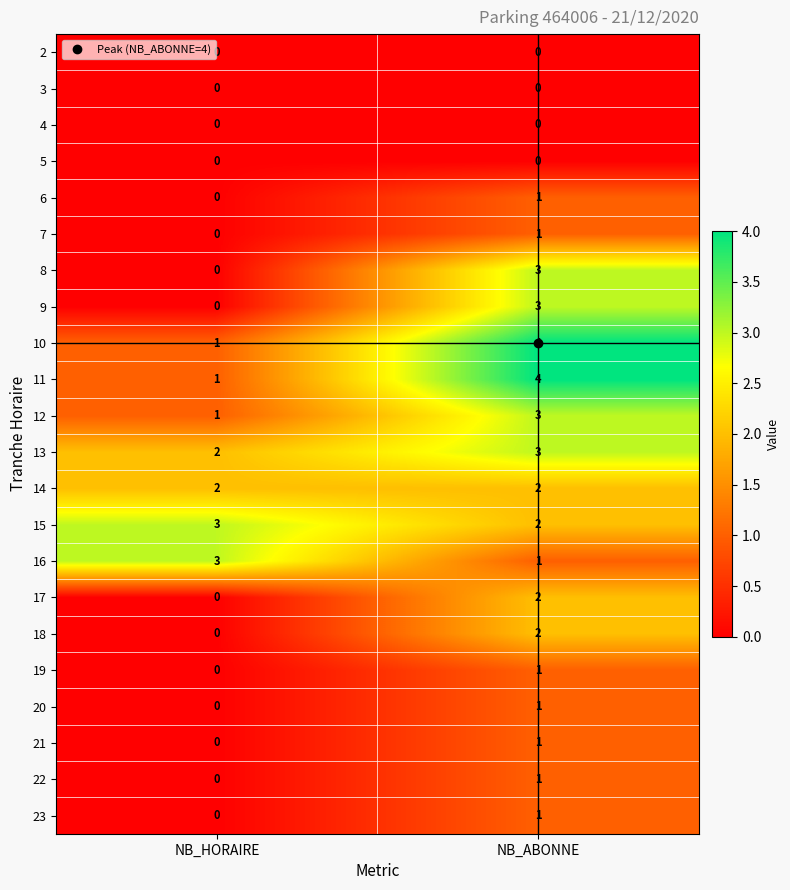

What is the difference between the highest and lowest values at NB_ABONNE?

4